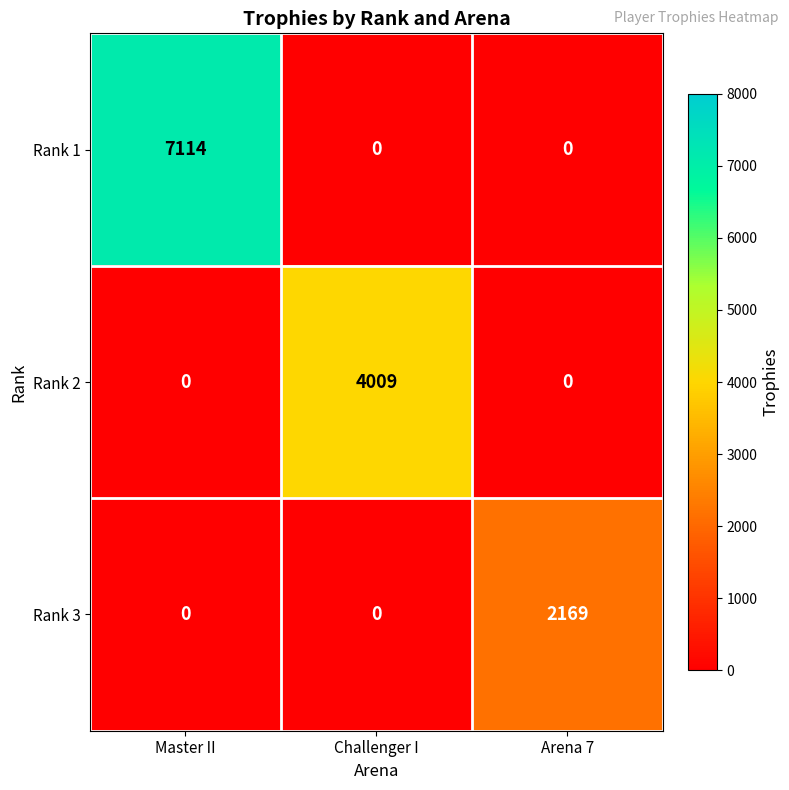

What is the difference between the maximum and minimum values in the Rank 1 series?

7114